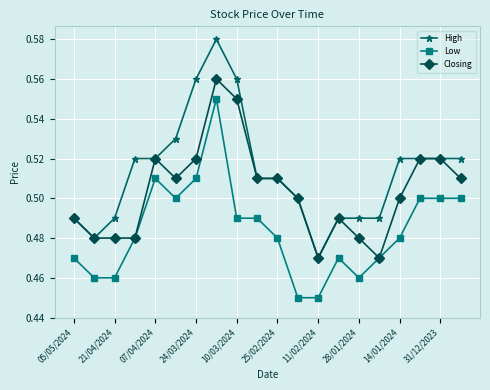

True or false: Low and High intersect in this chart.

False